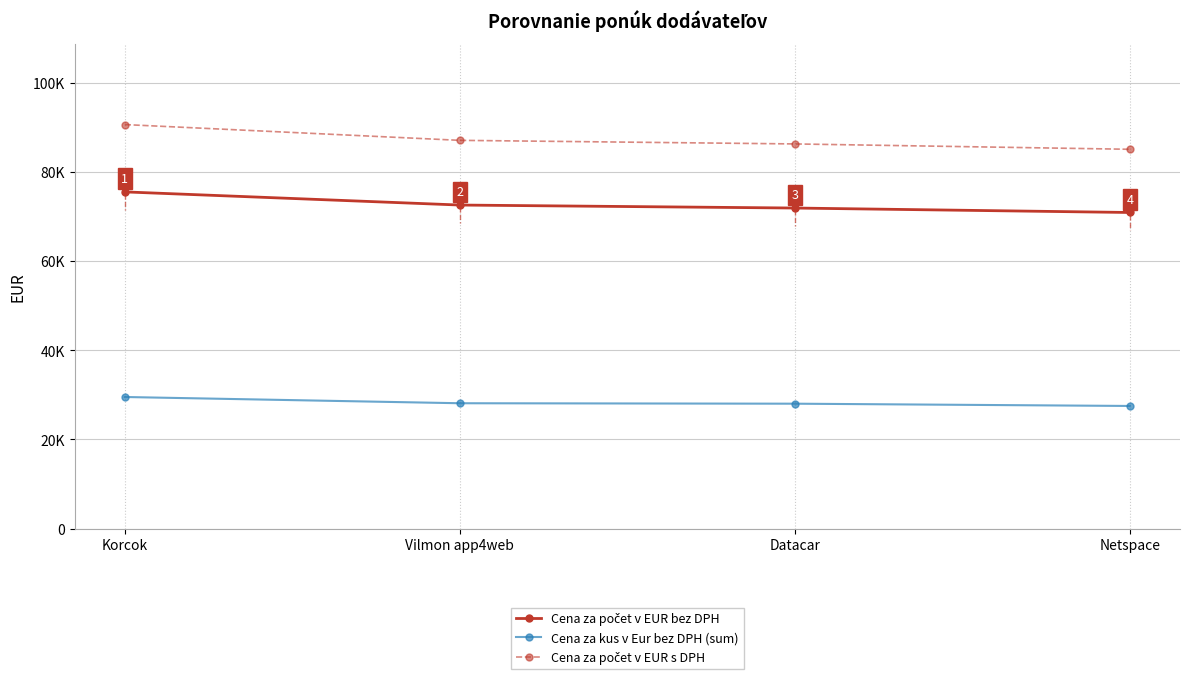

How many values in the Cena za počet v EUR s DPH series exceed 87060?

1